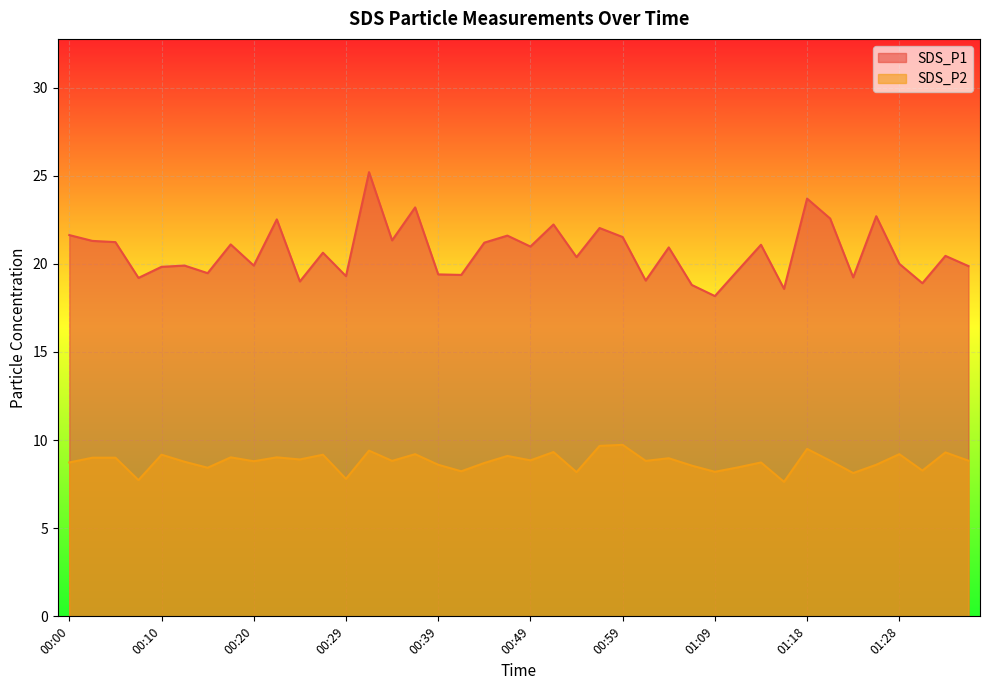

What is the approximate value of SDS_P1 at 00:49?

21.0